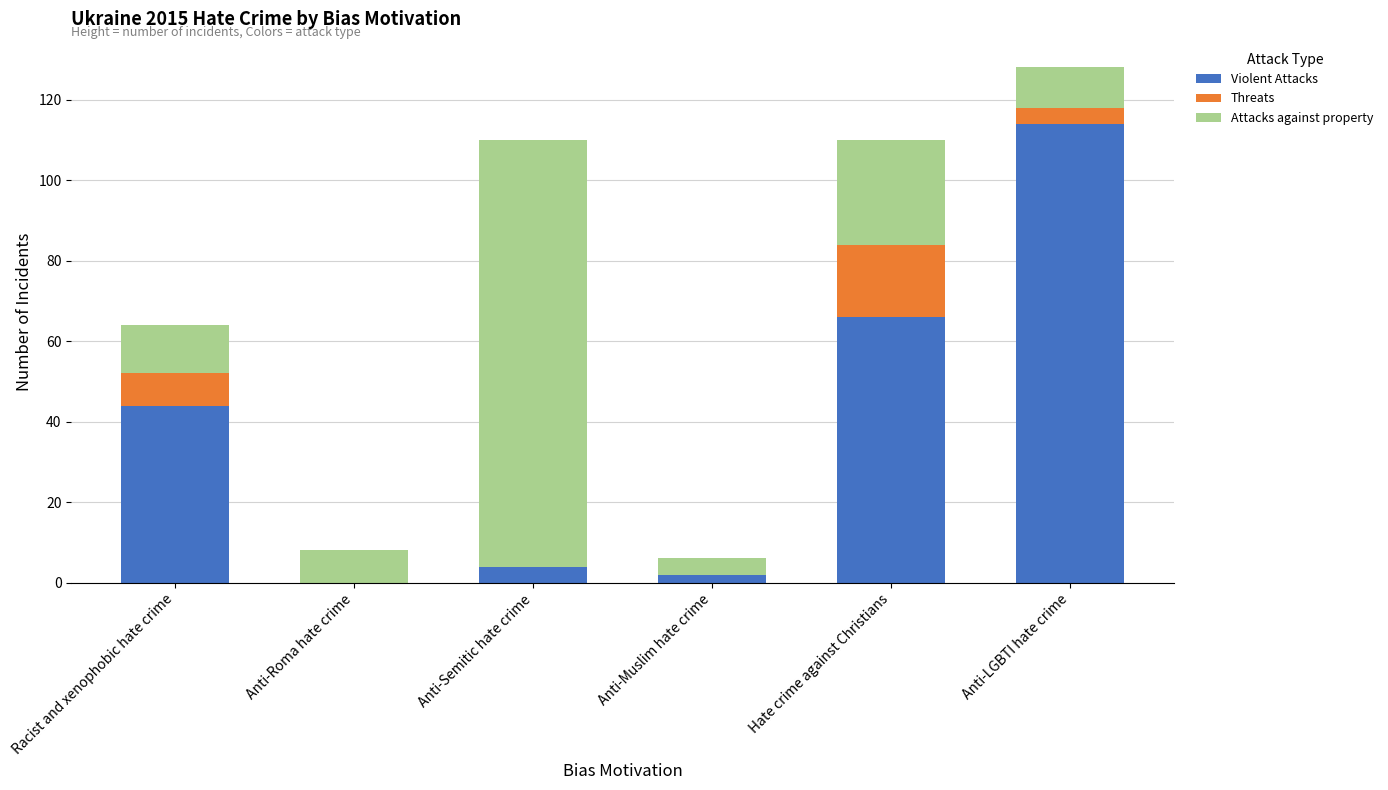

Count the number of data series in this chart.

3